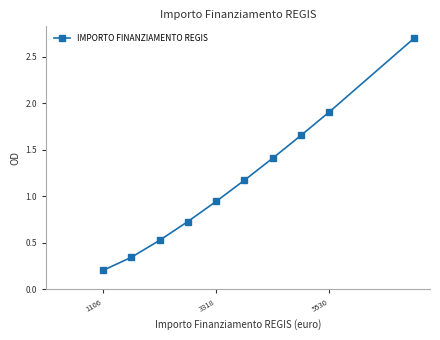

True or false: there are more than 1 points higher than both neighbors.

False